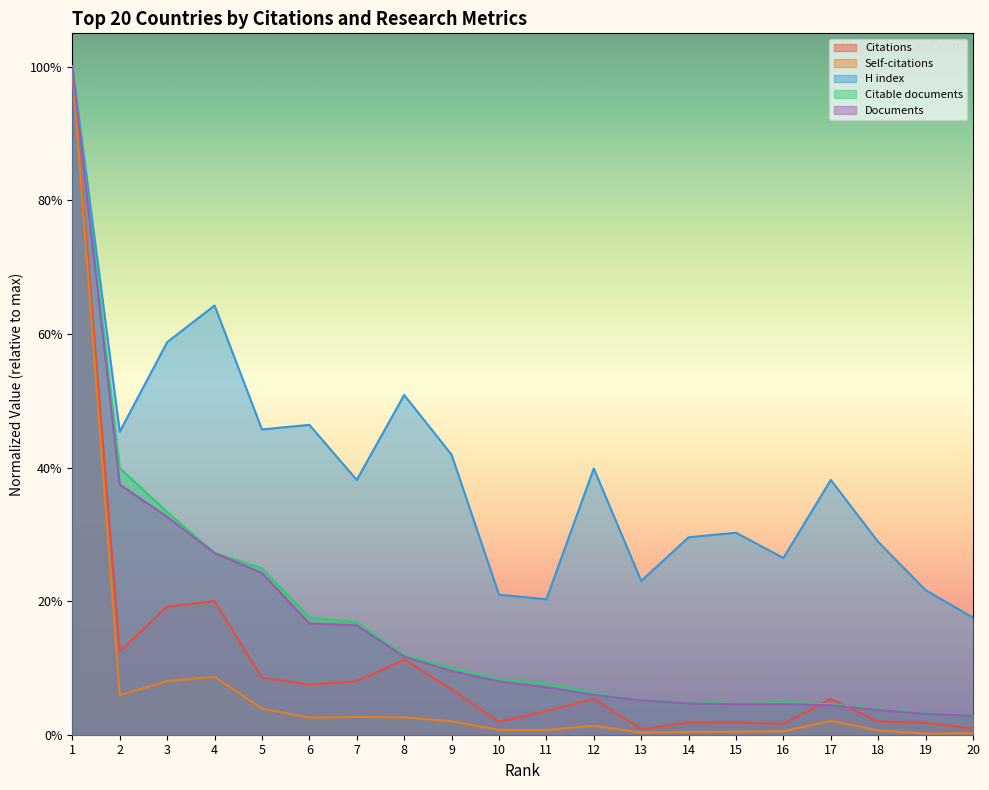

Is it true that Self-citations equals 0.1 at 3?

True